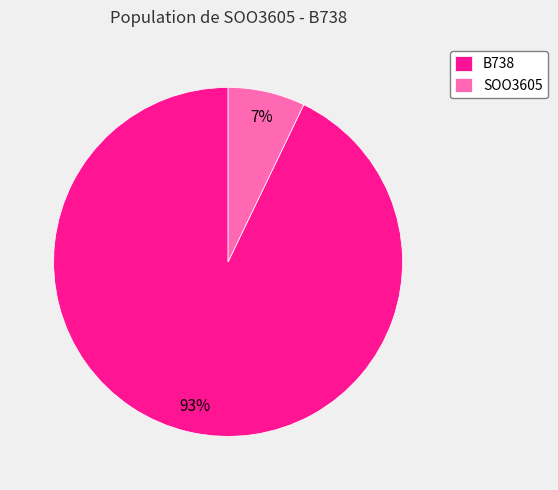

Which has a higher value, SOO3605 or B738?

B738